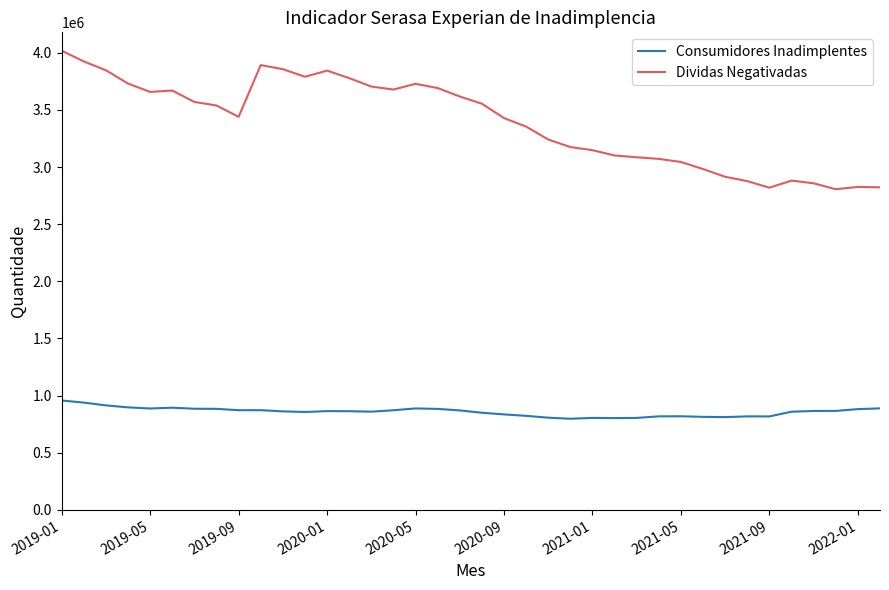

Which series has the largest total across all categories?

Dividas Negativadas